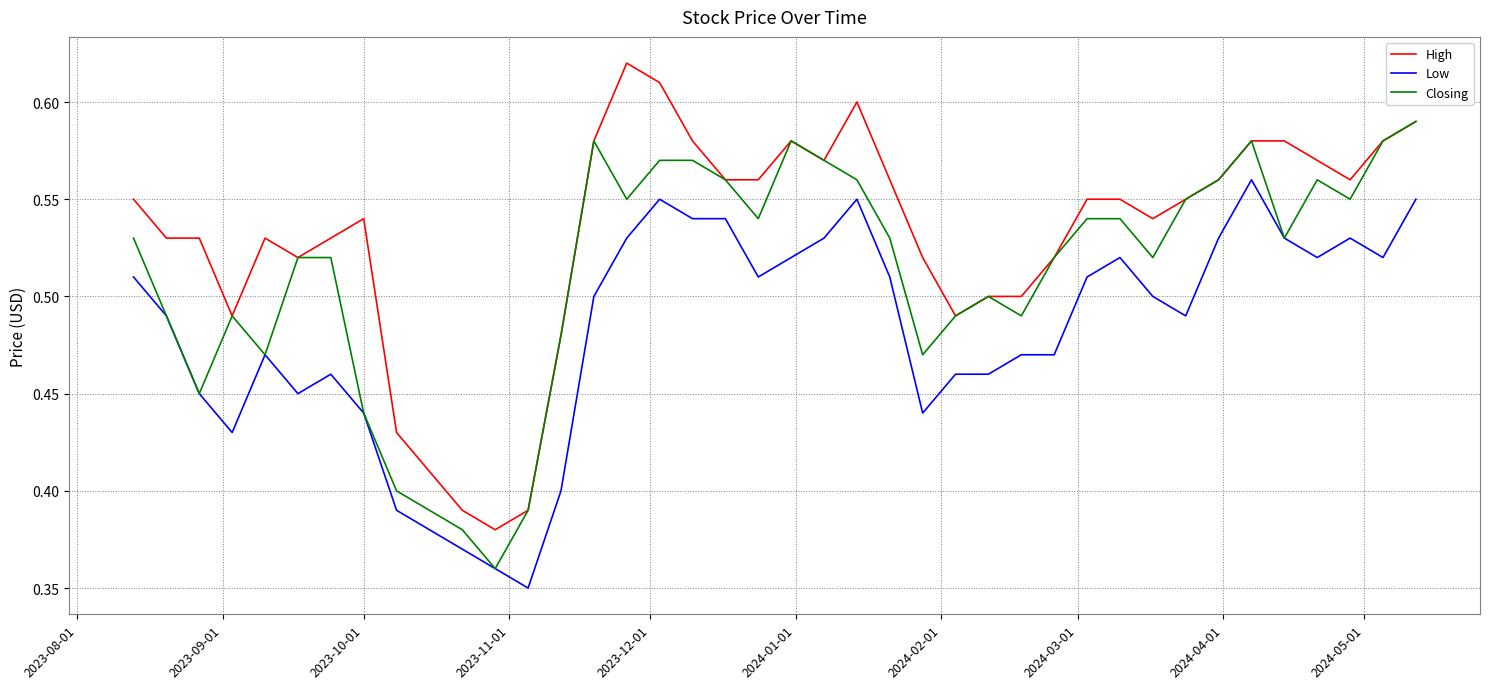

Rank the series by their average value, from lowest to highest.

Low, Closing, High